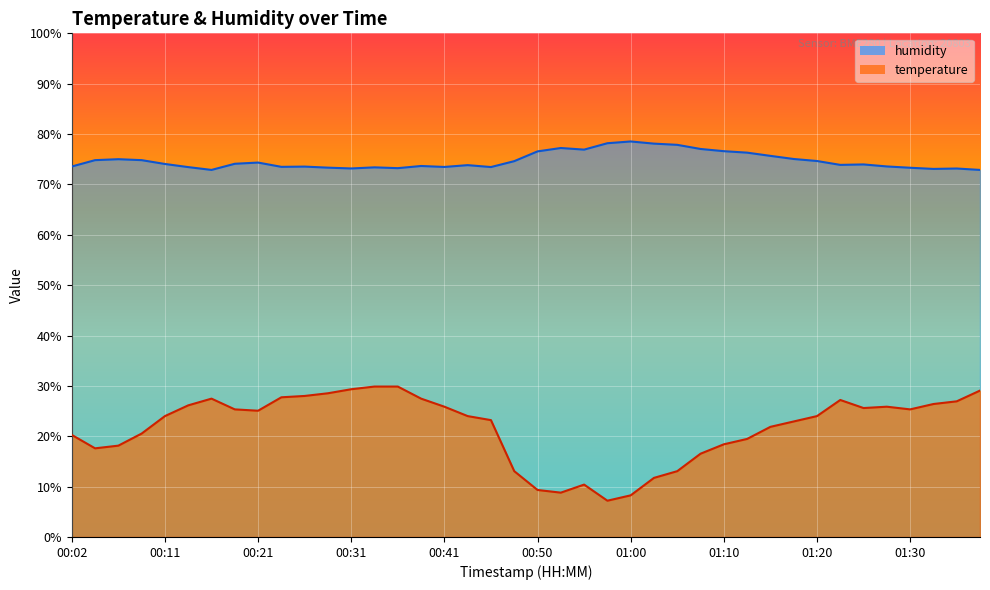

How many data points does each series have?

40